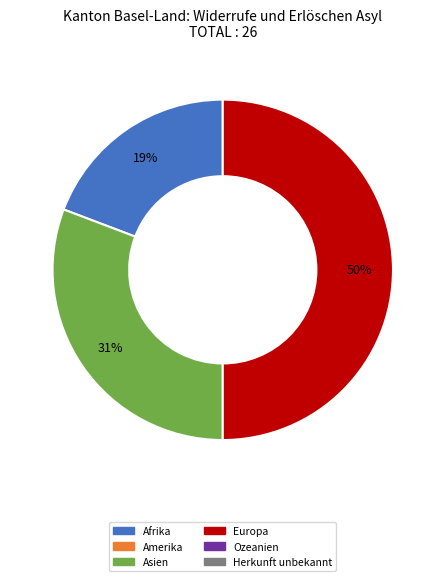

To the nearest percent, what is the difference between the largest and smallest slice percentages?

31%